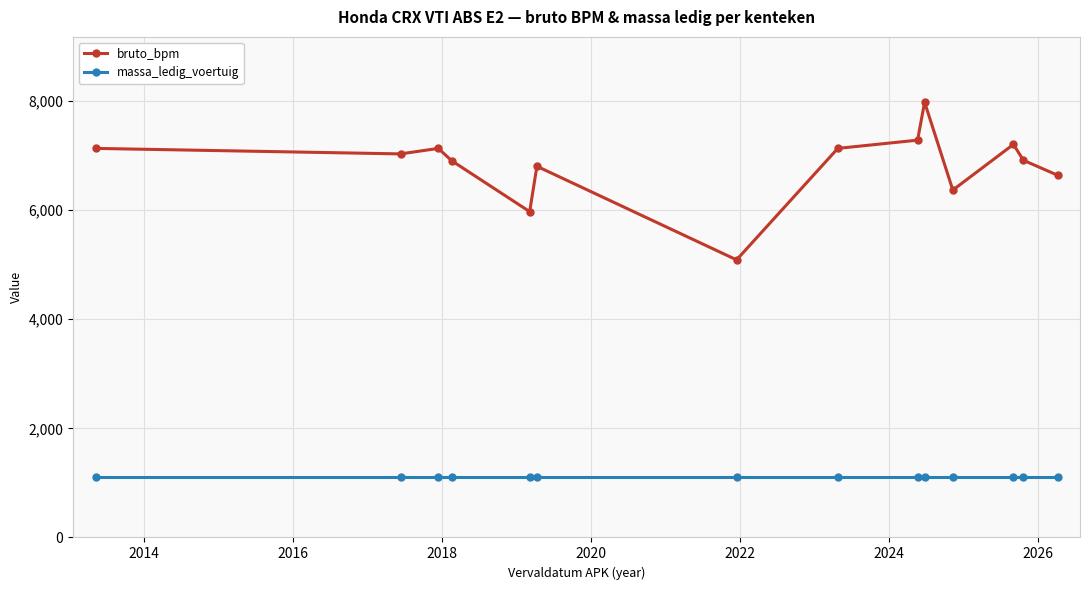

How many distinct data groups are displayed?

2